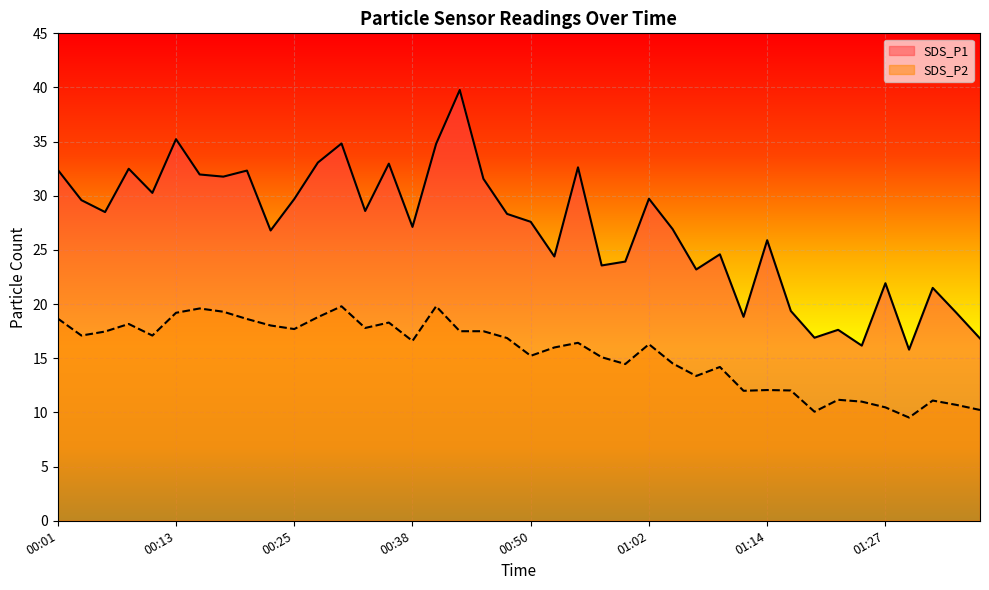

What is the label of the 28th point from the left?

01:07